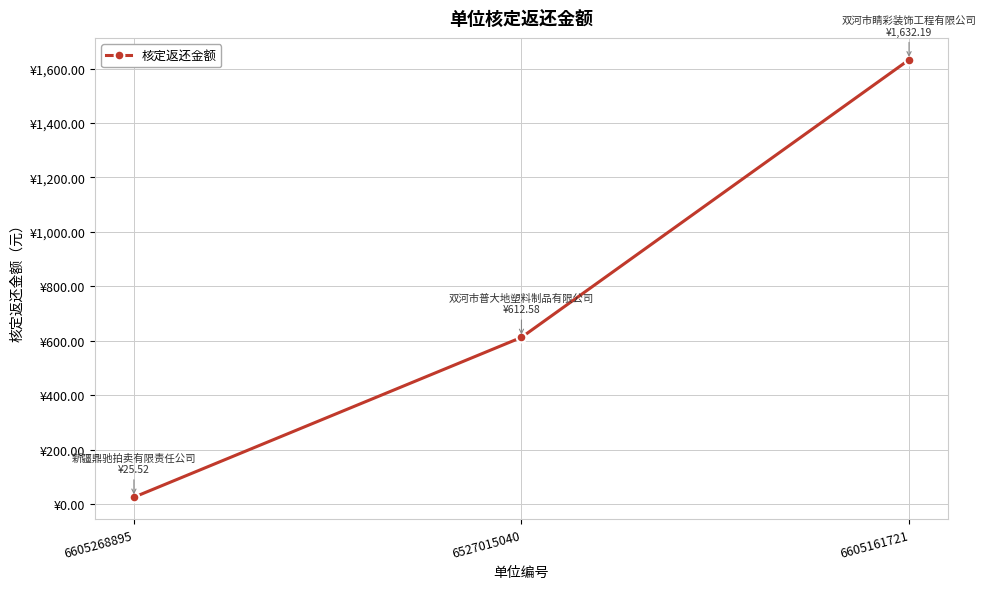

Does the chart have visible grid lines?

Yes